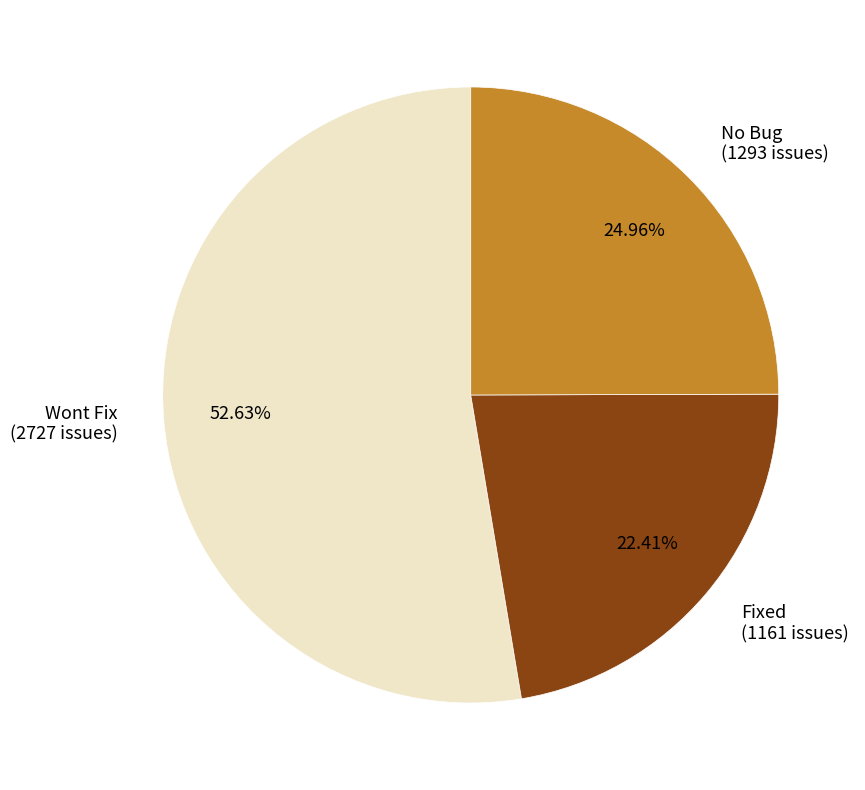

How many slices are in this pie chart?

3